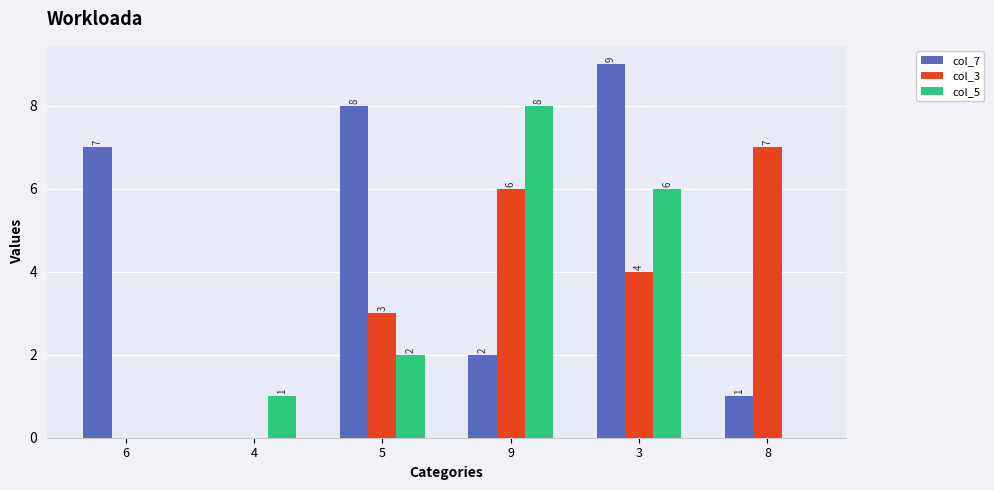

The col_7 series shows 1 at 9. True or false?

False